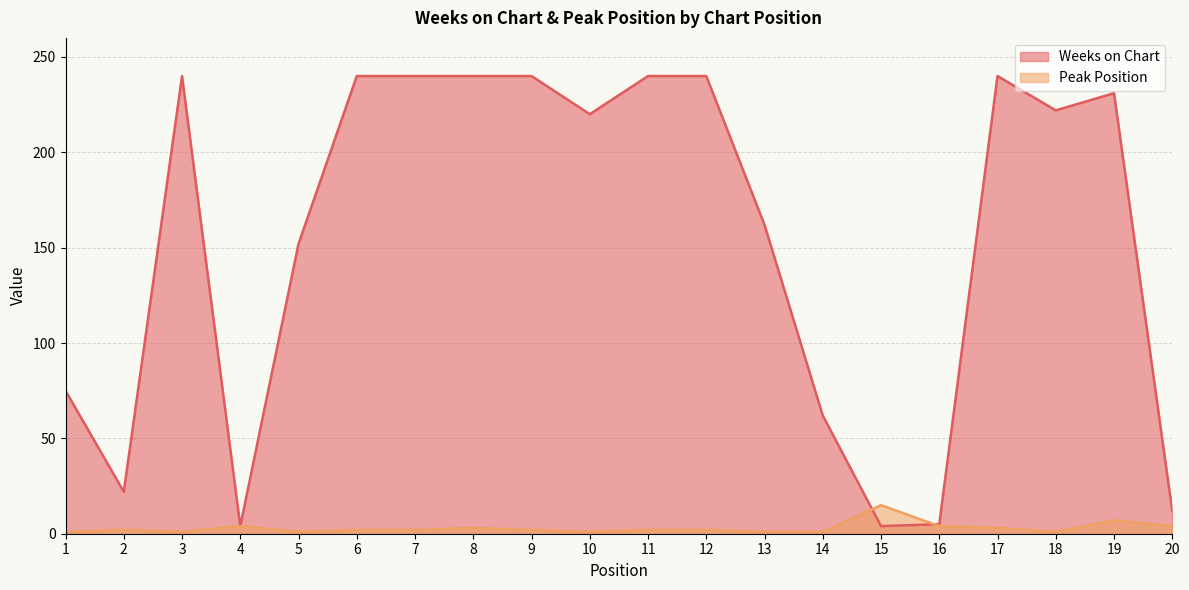

What is the maximum value shown in the chart?

240